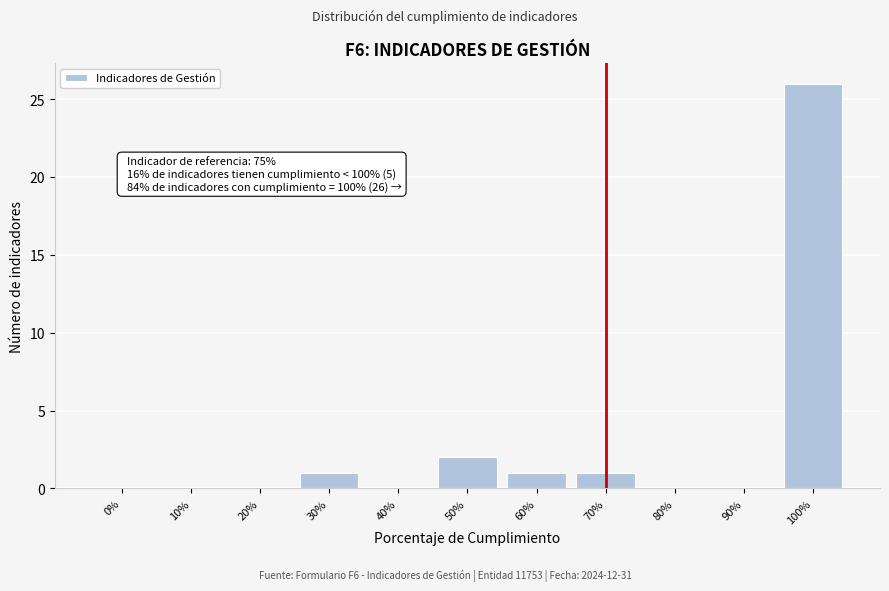

Reading left to right, what are all the values shown in this chart?

0%=0	10%=0	20%=0	30%=1	40%=0	50%=2	60%=1	70%=1	80%=0	90%=0	100%=26